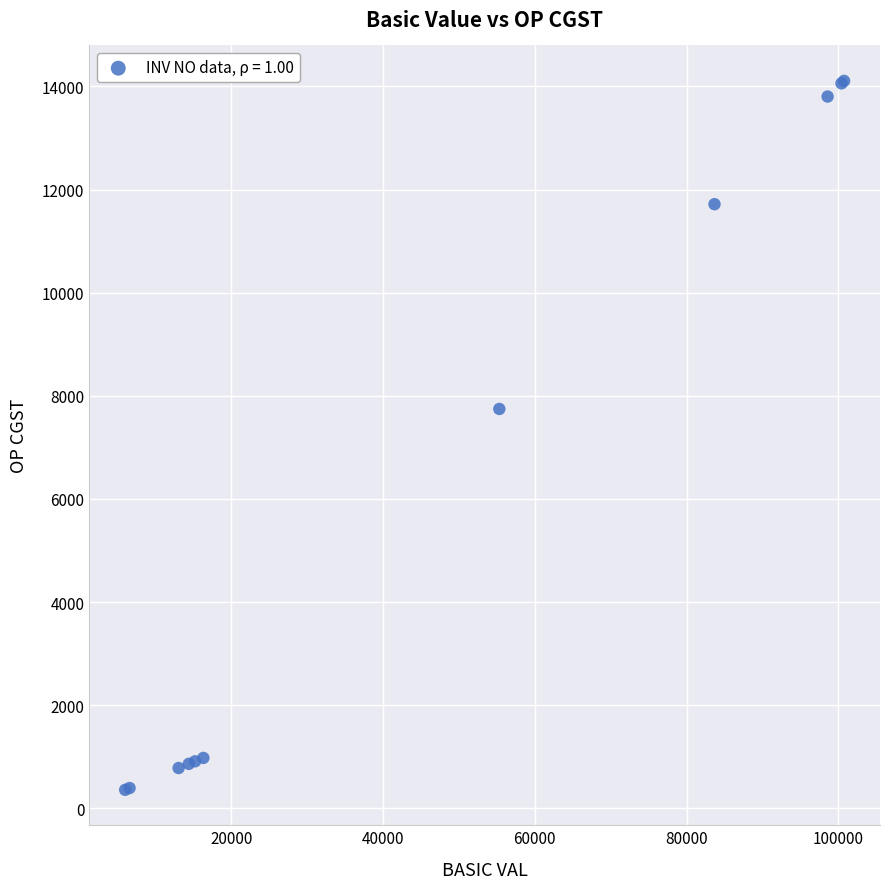

What Y value in the scatter plot is closest to 7233?

7745.4